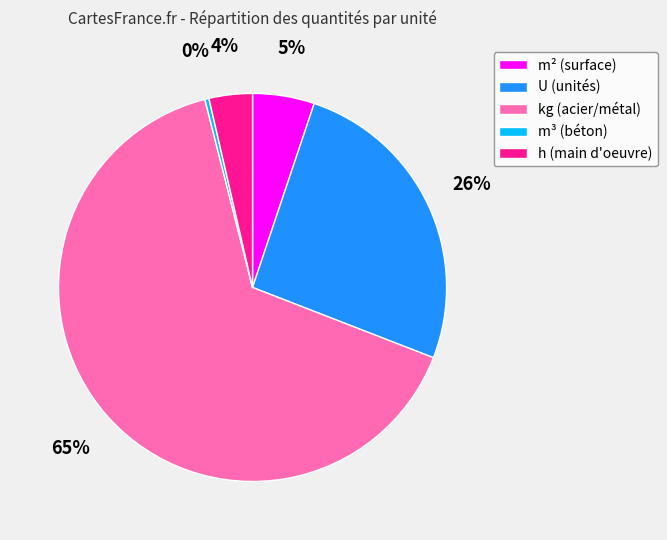

Does any single category account for the majority?

Yes